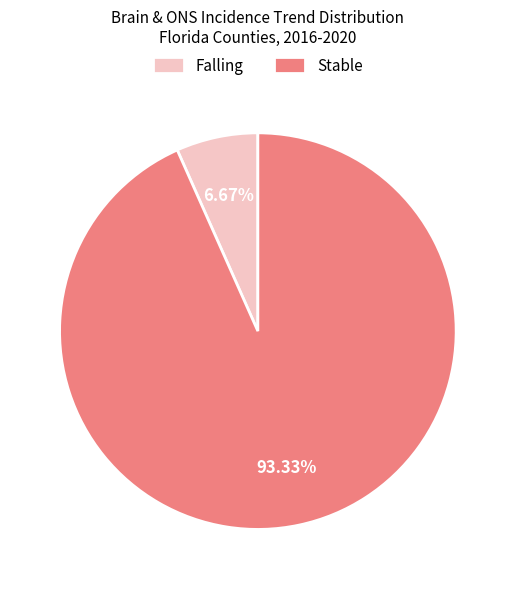

Rank the categories by value from lowest to highest.

Falling, Stable